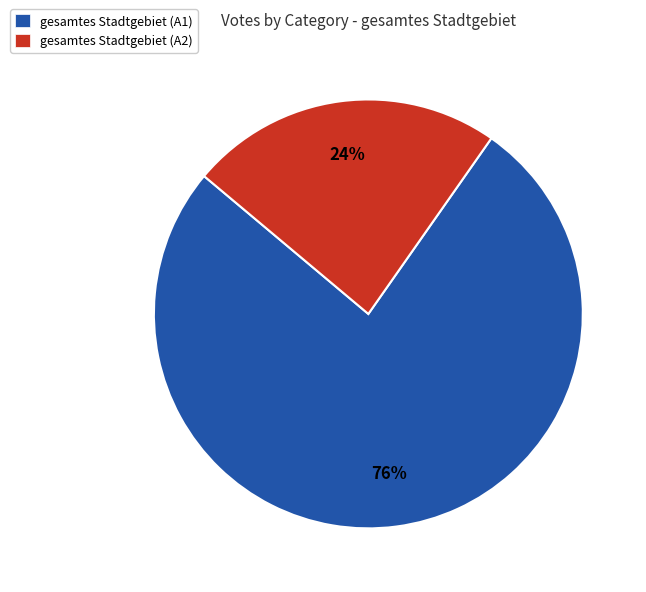

How many segments does this pie chart have?

2